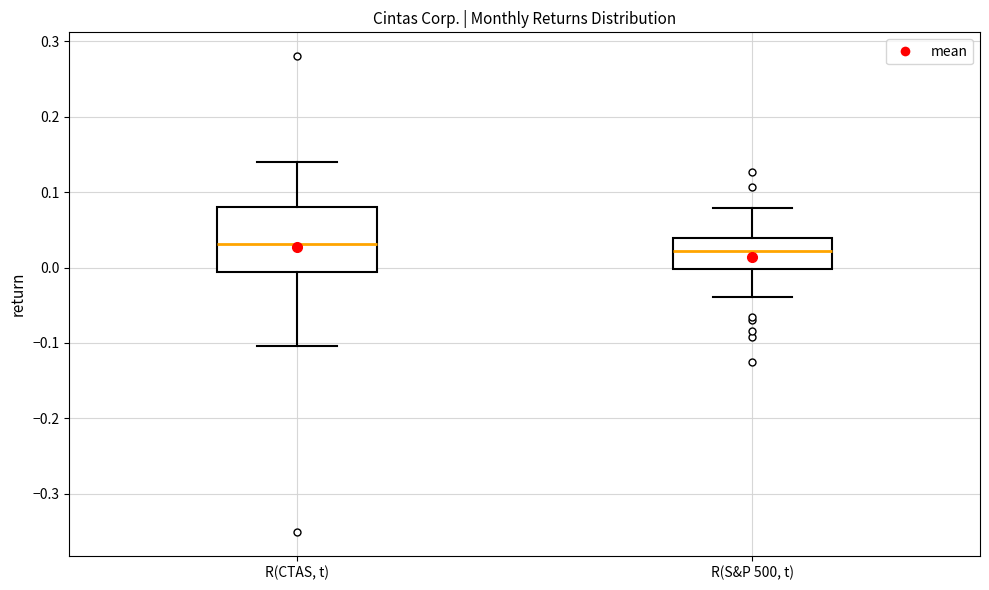

Reading left to right, transcribe this box plot: for each box, give where its median line is, the range the box spans, and where its two whiskers end, as read against the y-axis. The values are not printed on the chart, so give them approximately, as read against the axis.

R(CTAS, t): median 0.03, box -0.01 to 0.08, whiskers -0.10 to 0.14
R(S&P 500, t): median 0.02, box 0.00 to 0.04, whiskers -0.04 to 0.08